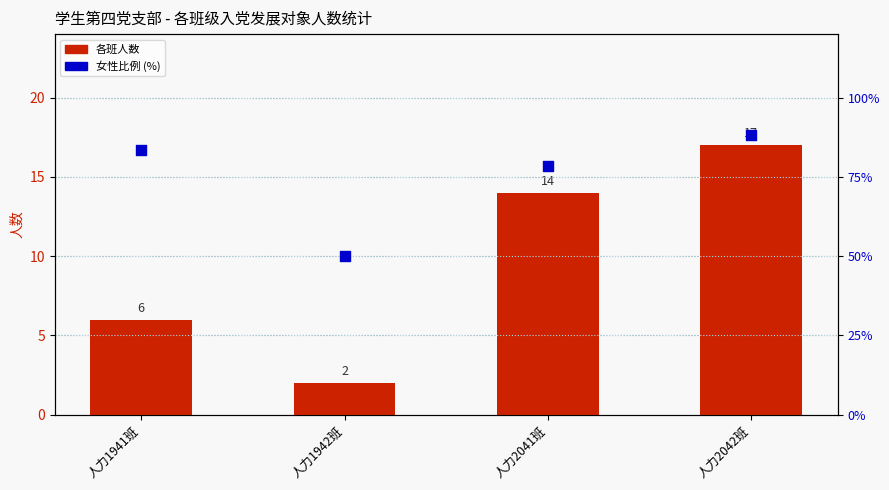

At which category is the sum across all series the highest?

人力2042班